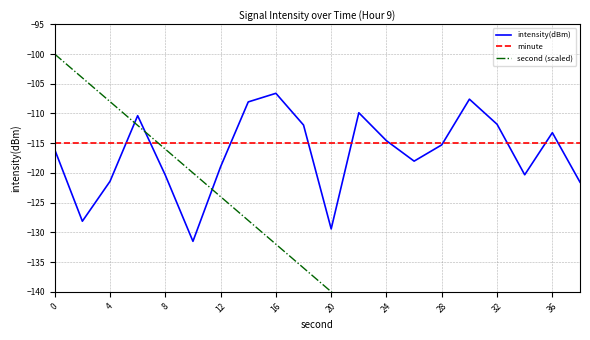

Read the minute value at 11.

-115.0